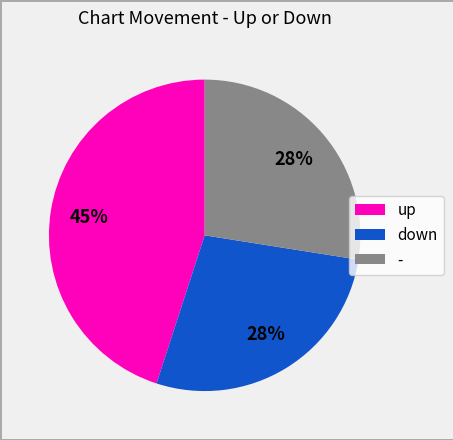

Is there a majority slice in this chart?

No